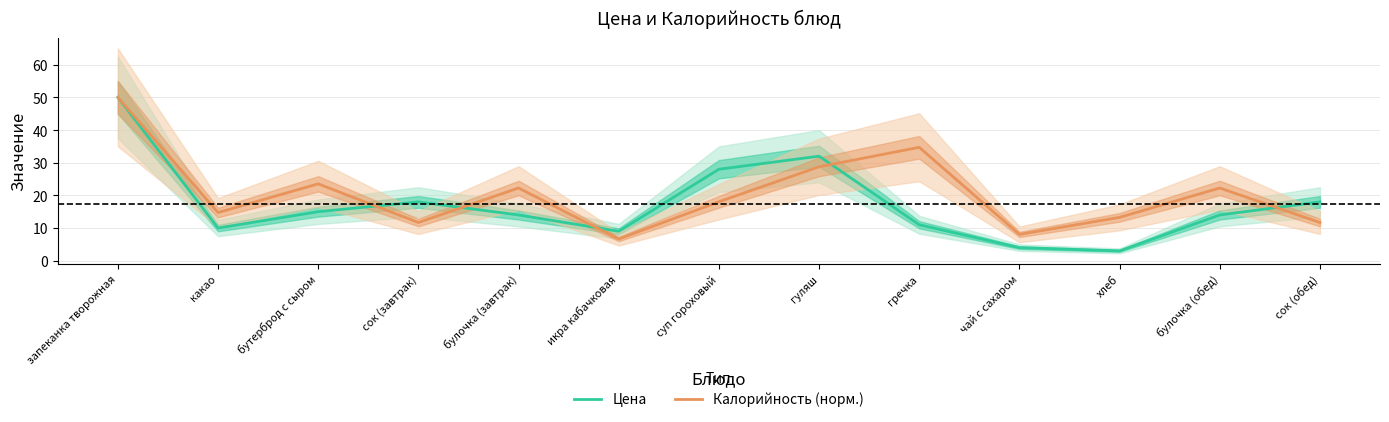

How many data points in Калорийность (норм.) are above 18?

7